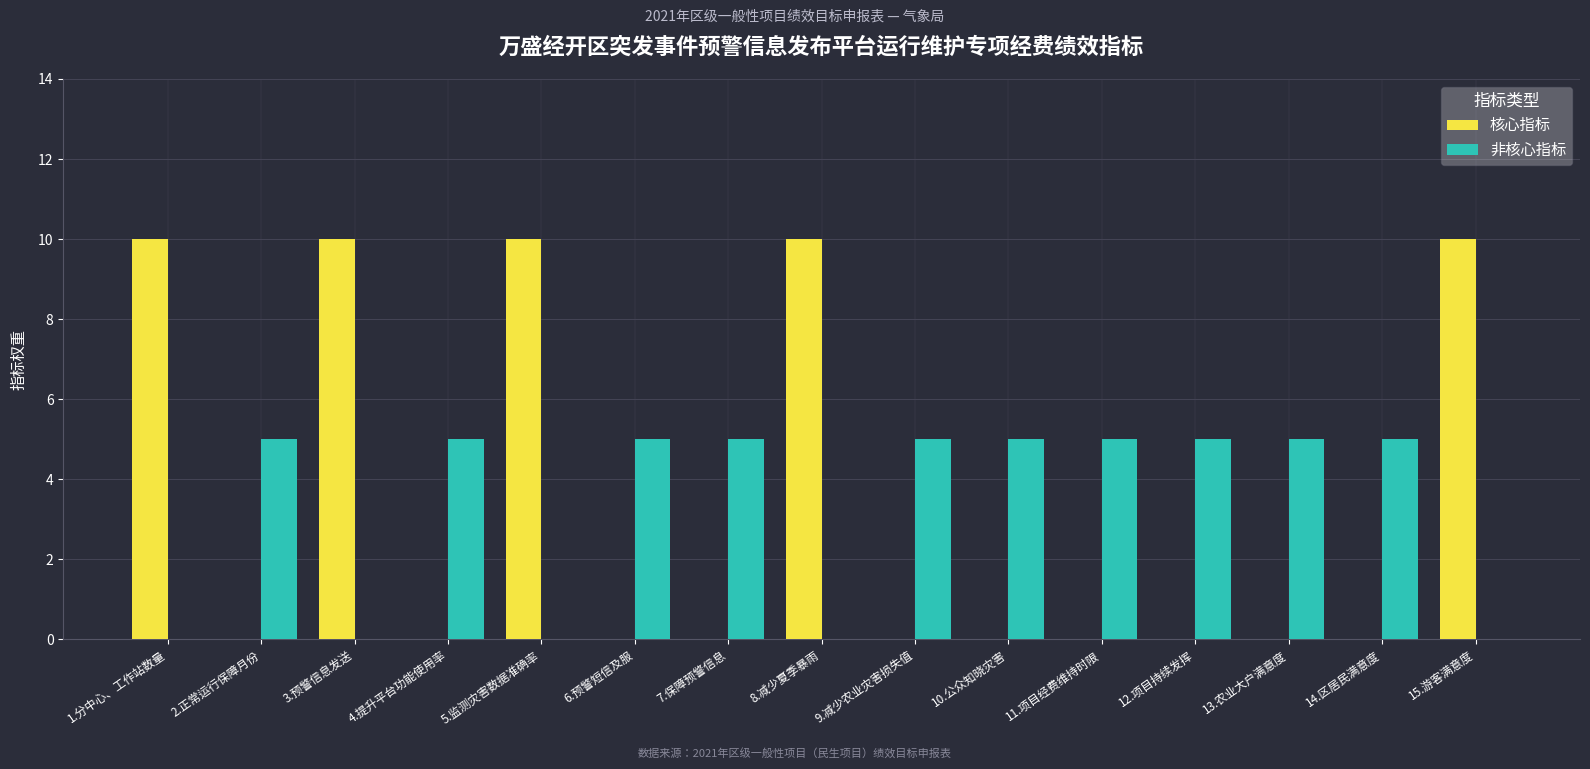

Is it true that 核心指标 equals 7 at 13.农业大户满意度?

False